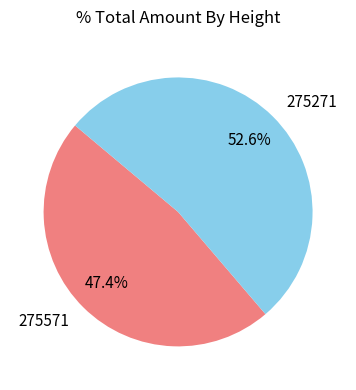

Does 275271 account for over 50% of the chart?

Yes